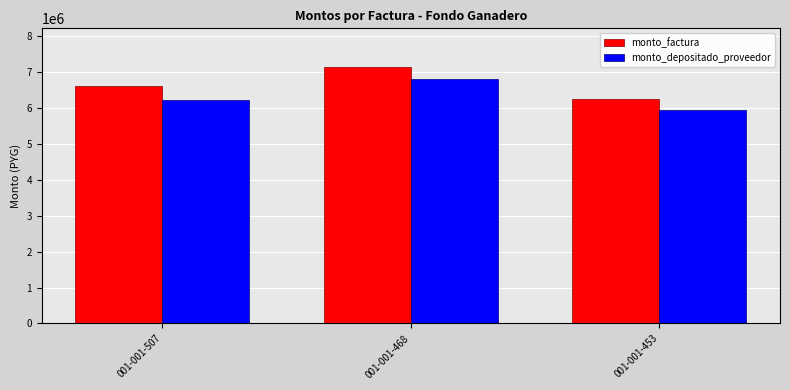

Reading left to right, what are all the values shown in this chart?

monto_factura: 6602600	7149314	6246702
monto_depositado_proveedor: 6219169	6798867	5940500